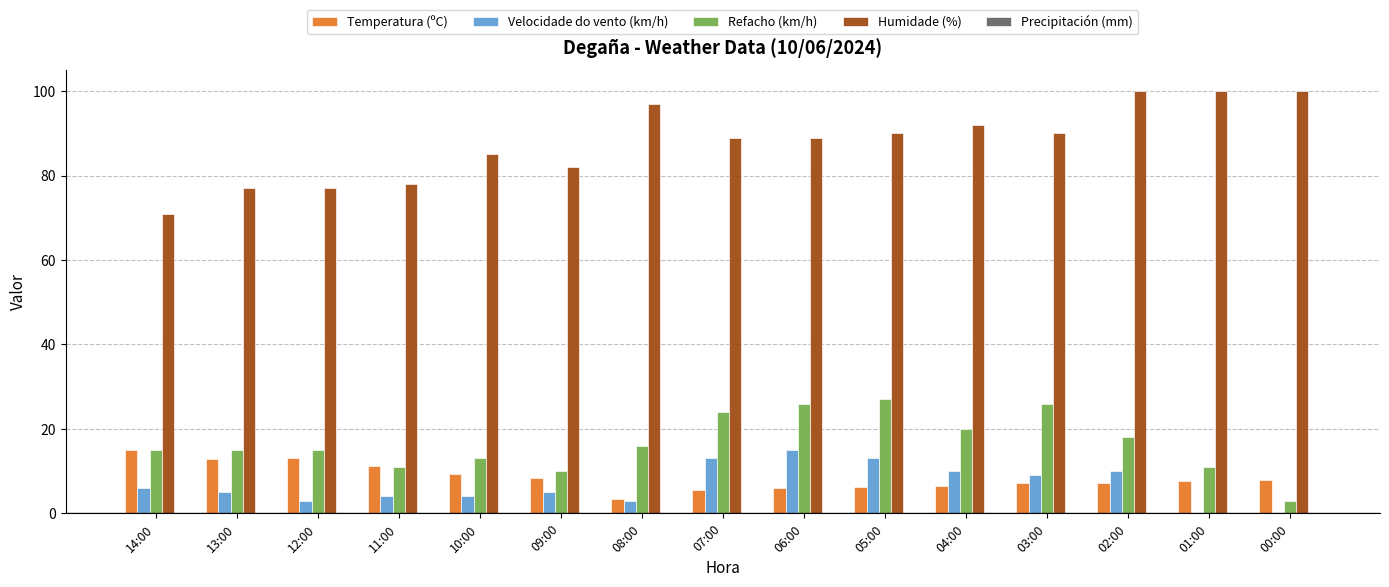

Which series has the largest total across all categories?

Humidade (%)